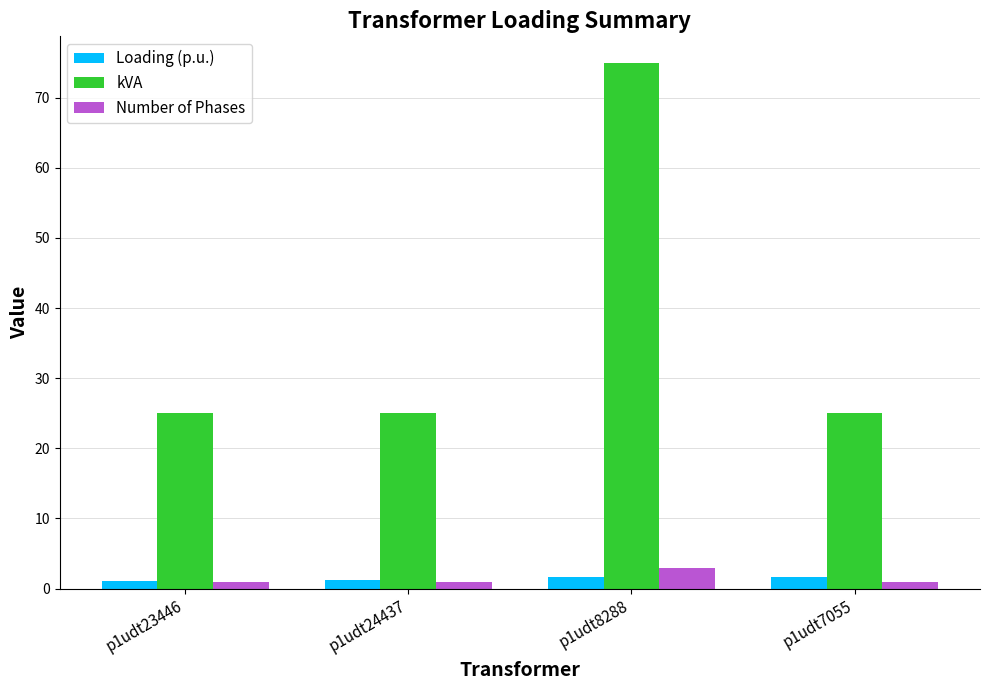

Between p1udt8288 and p1udt7055, which series saw the biggest shift?

kVA